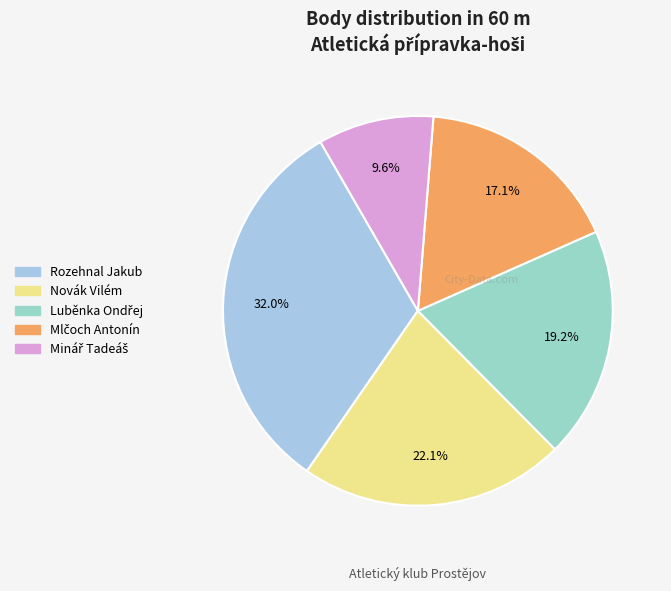

How many slices are in this pie chart?

5